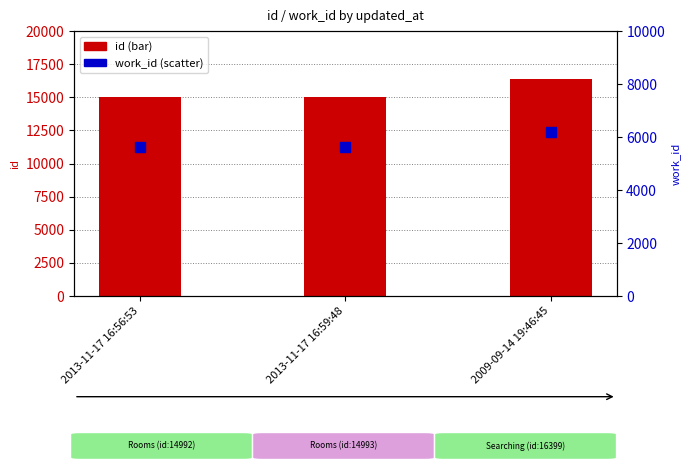

At how many categories does at least one series exceed 9314?

3